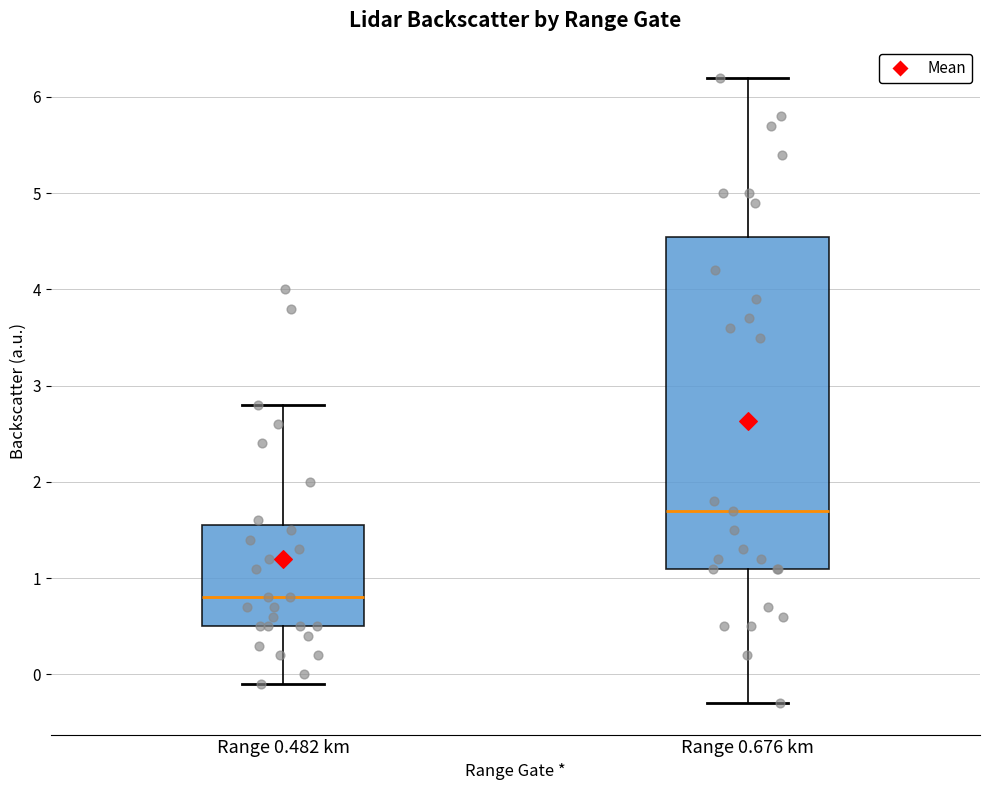

Which box's median line is the highest?

Range 0.676 km